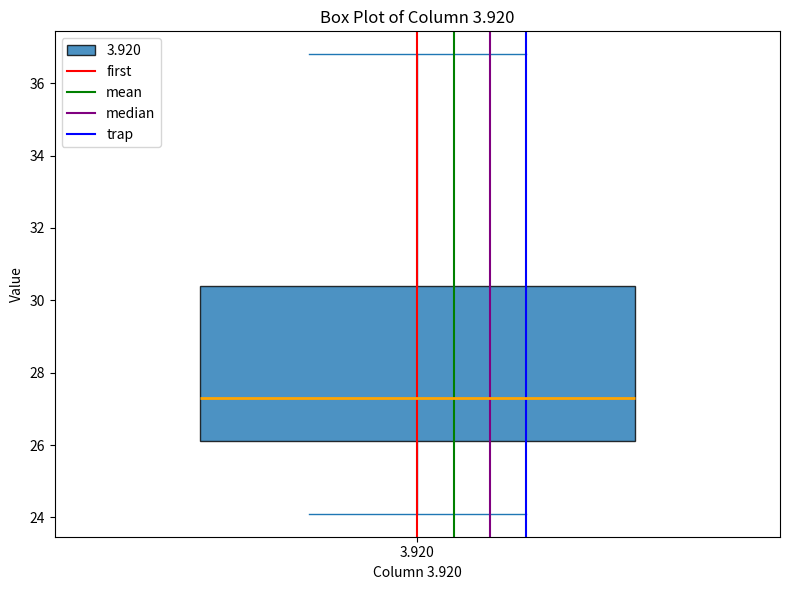

Transcribe this box plot: give where the median line is, the range the box spans, and where the two whiskers end, as read against the y-axis. The values are not printed on the chart, so give them approximately, as read against the axis.

median 27.4, box 26.2 to 30.4, whiskers 24.2 to 36.8